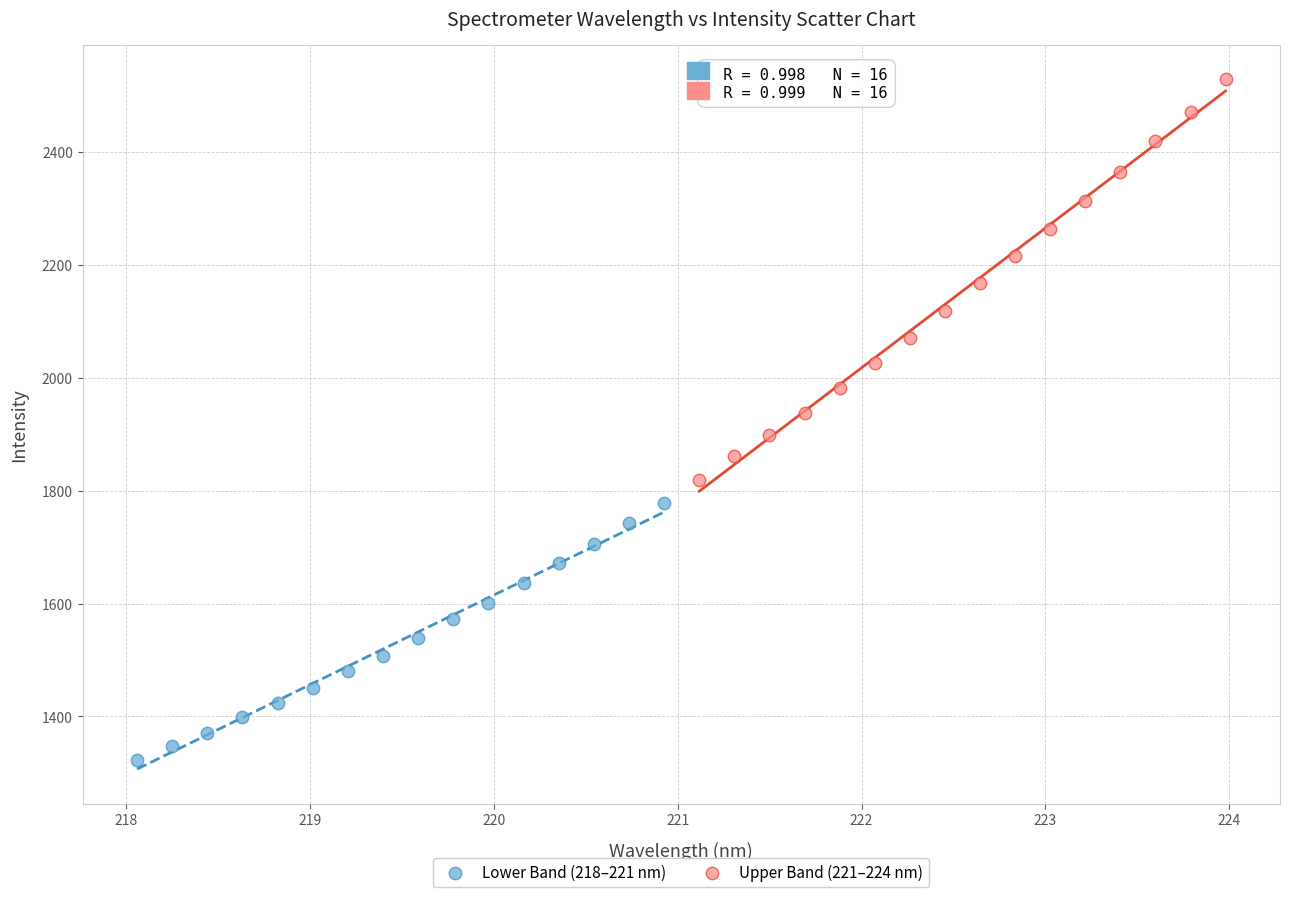

Which series has the widest spread of Y values?

Upper Band (221–224 nm)